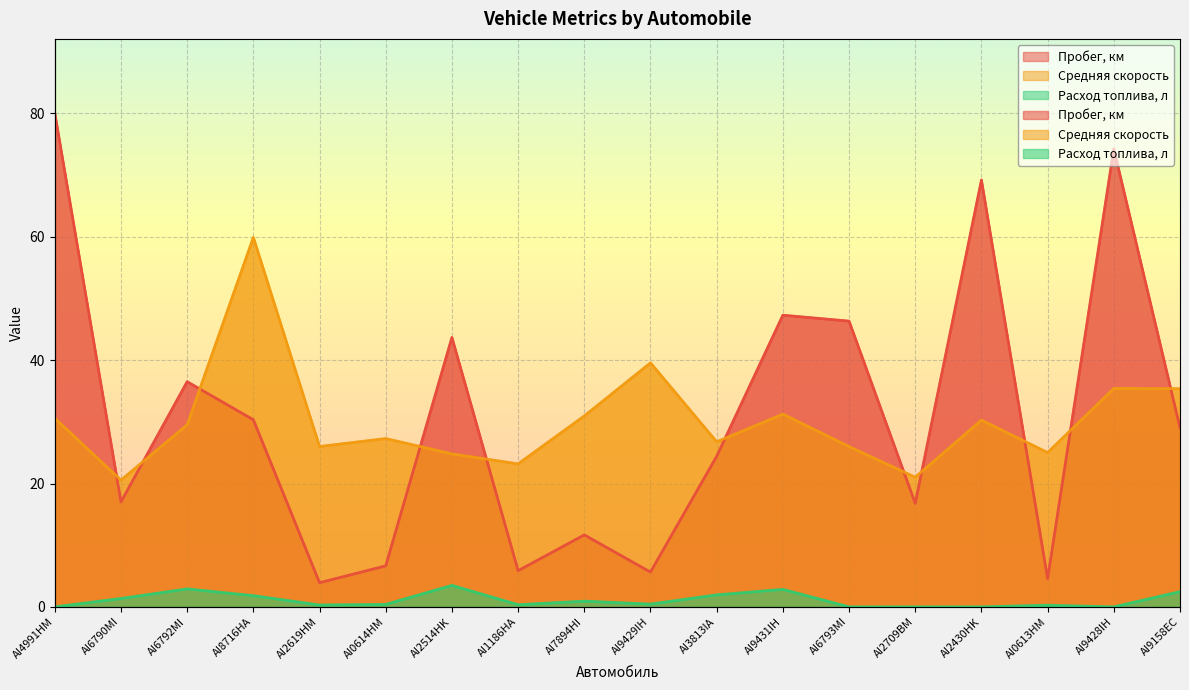

What is the sum of the Расход топлива, л values at AI8716HA and AI2709BM?

1.8